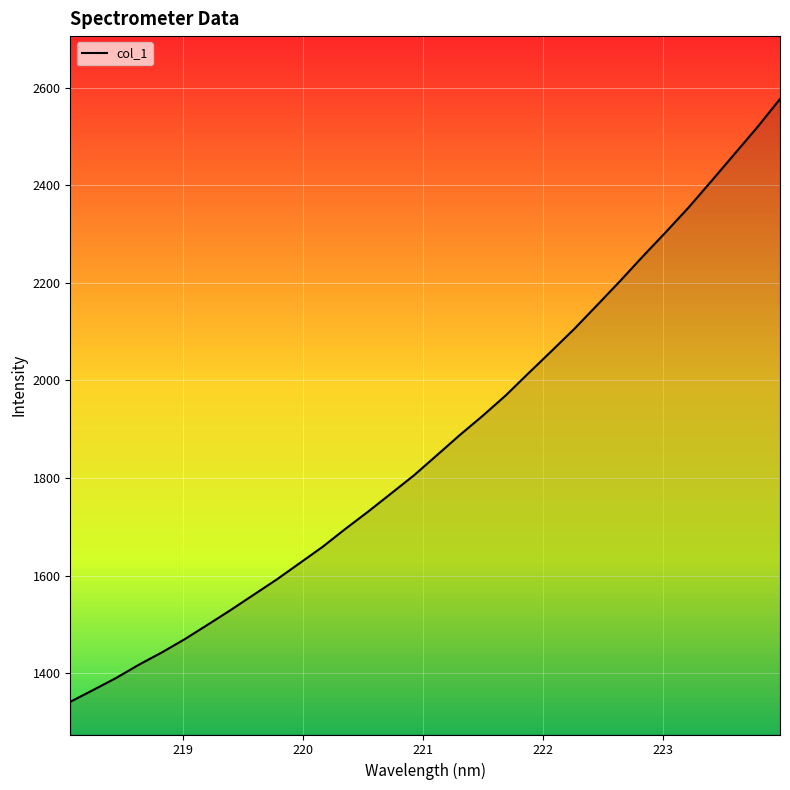

How many values exceed 1846?

16